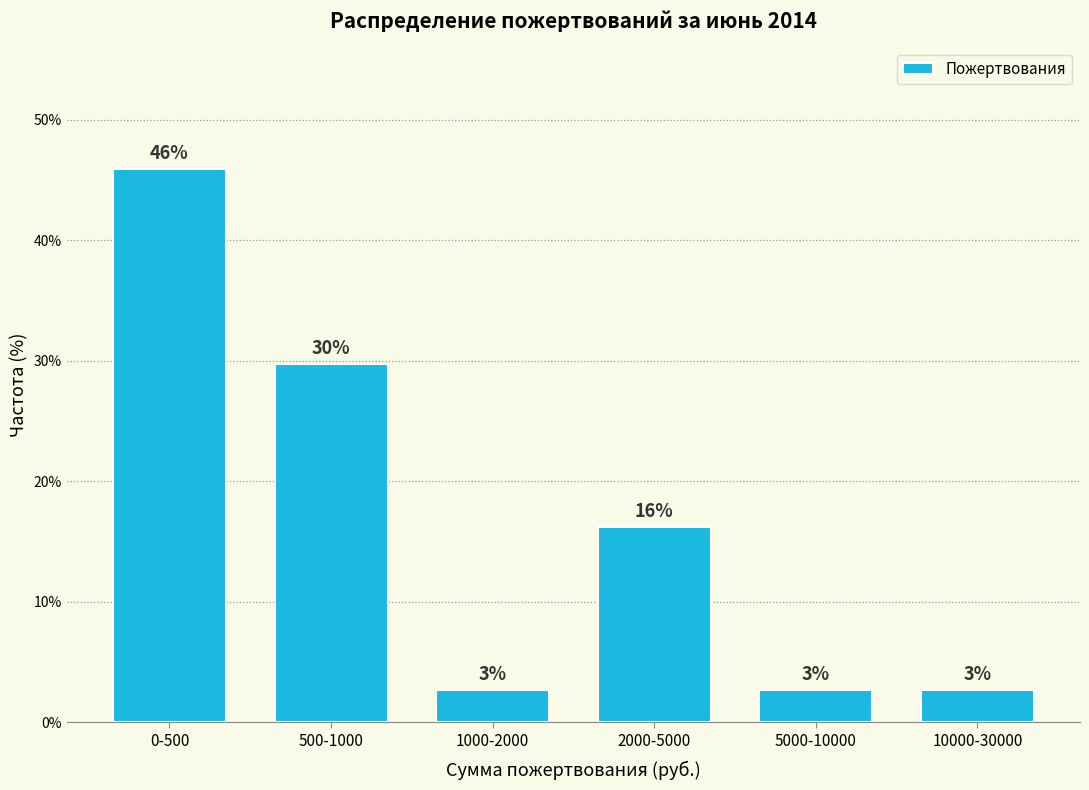

Does the chart contain any negative values?

No